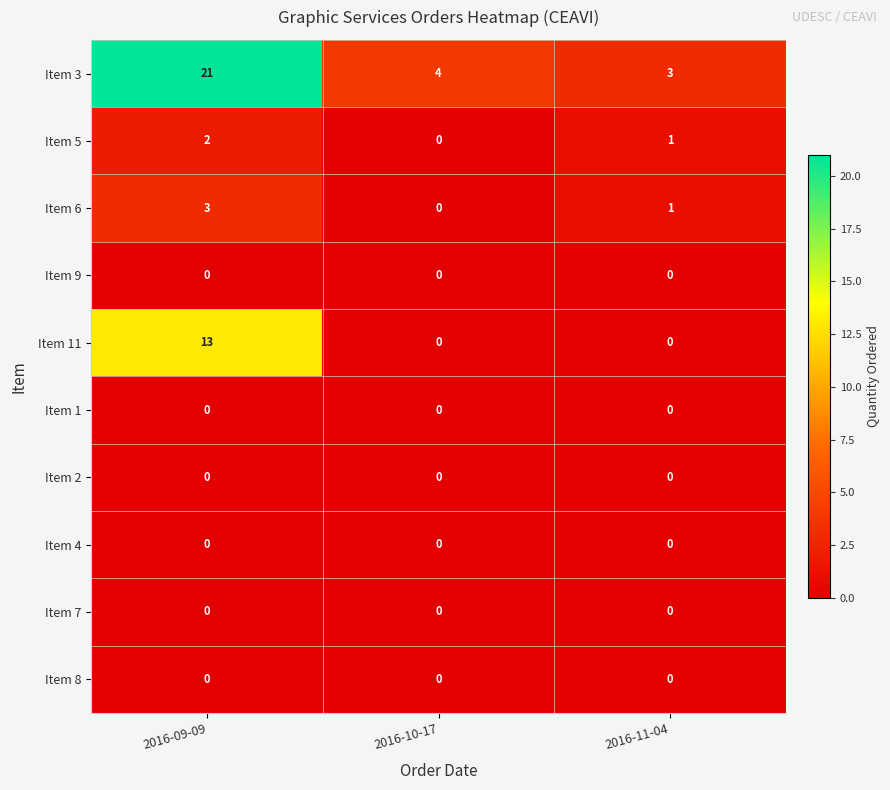

At how many categories does at least one series exceed 20?

1